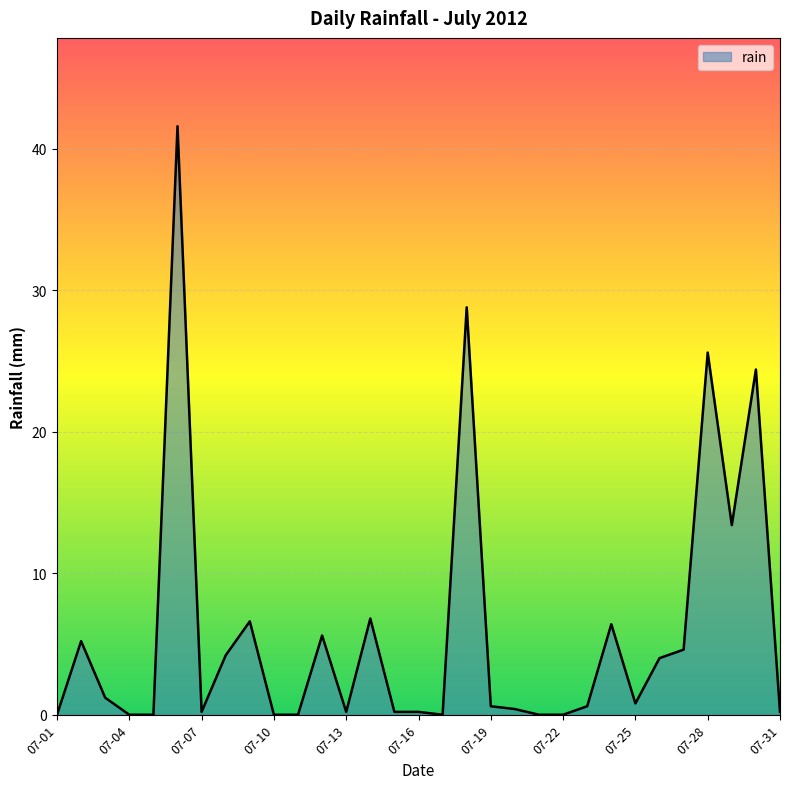

What is the maximum value shown in the chart?

41.6